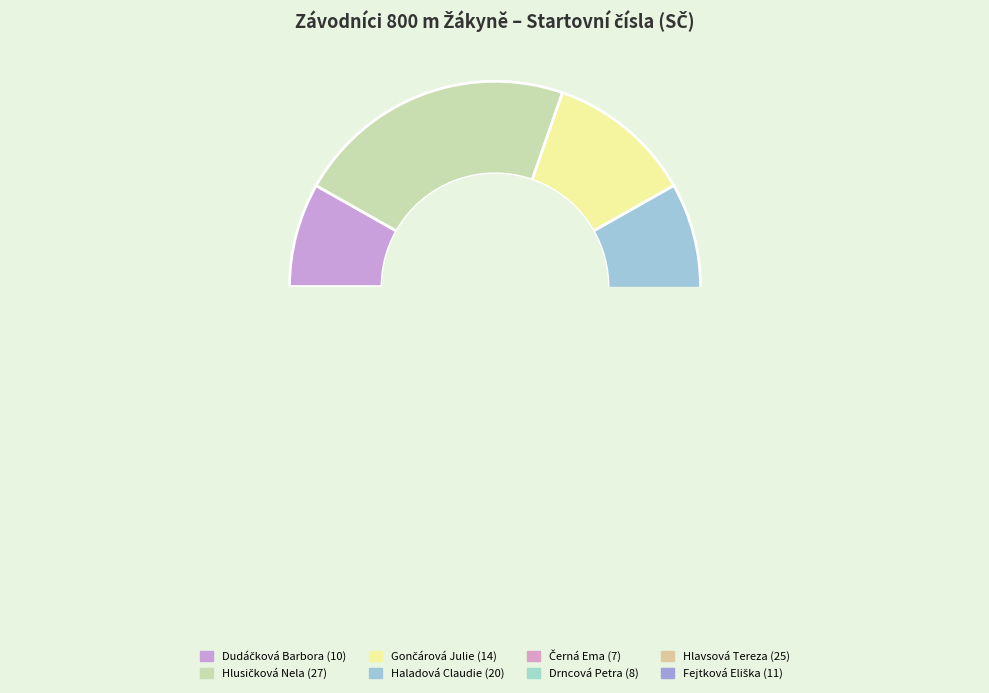

What is the ratio of the value at Dudáčková Barbora to the value at Hlavsová Tereza?

0.4